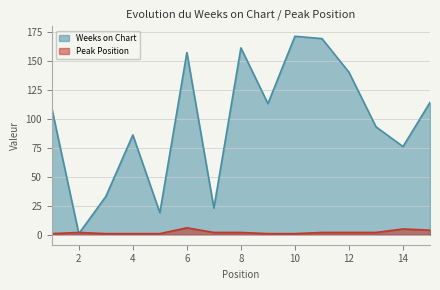

Is it true that Weeks on Chart equals 169 at 11?

True